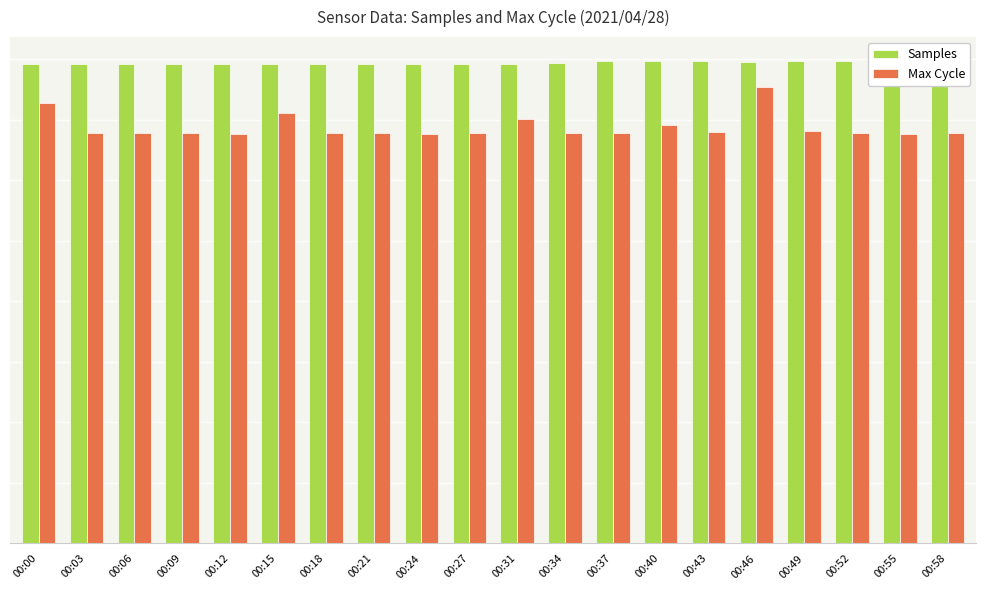

Rank the series at 00:24 from highest to lowest value.

Samples, Max Cycle